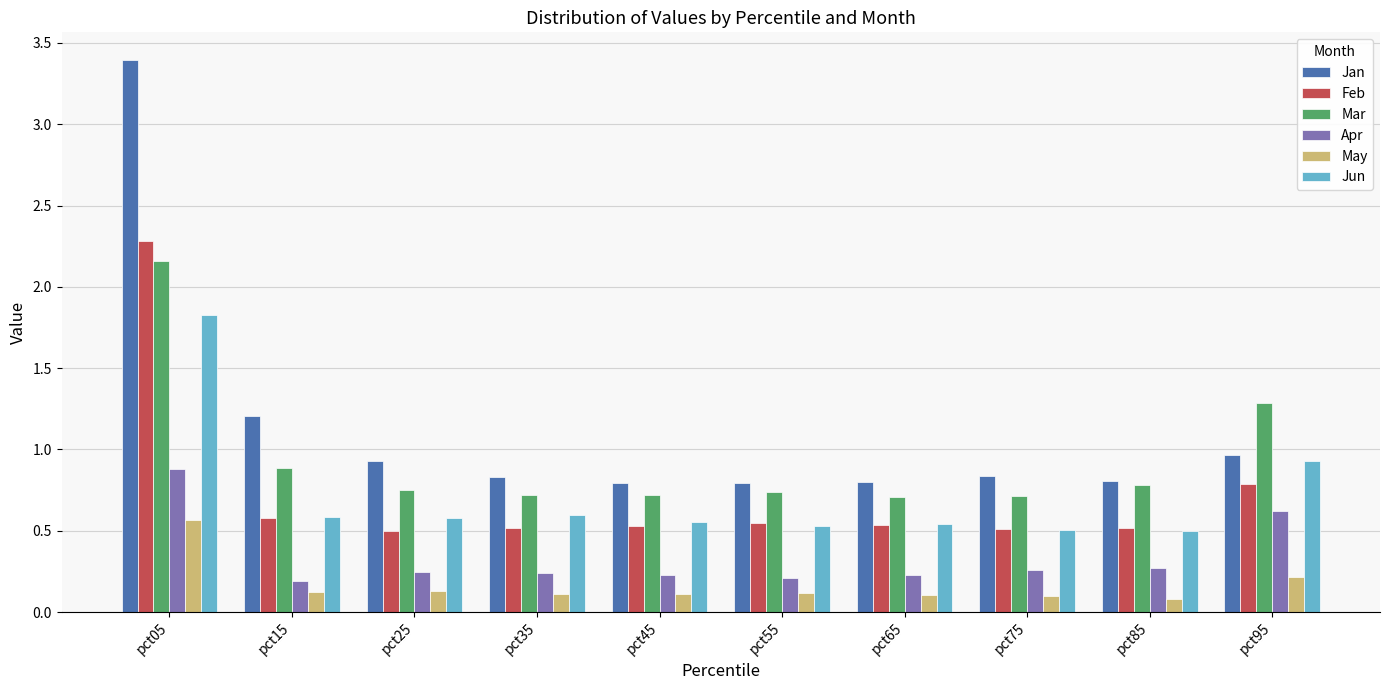

What is the difference between the Feb values at pct05 and pct95?

1.5